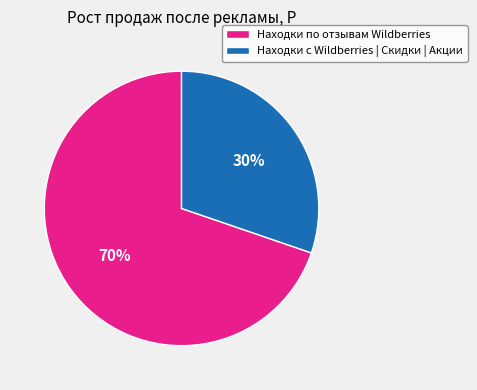

Is the sum of Находки по отзывам Wildberries and Находки с Wildberries | Скидки | Акции greater than half?

Yes